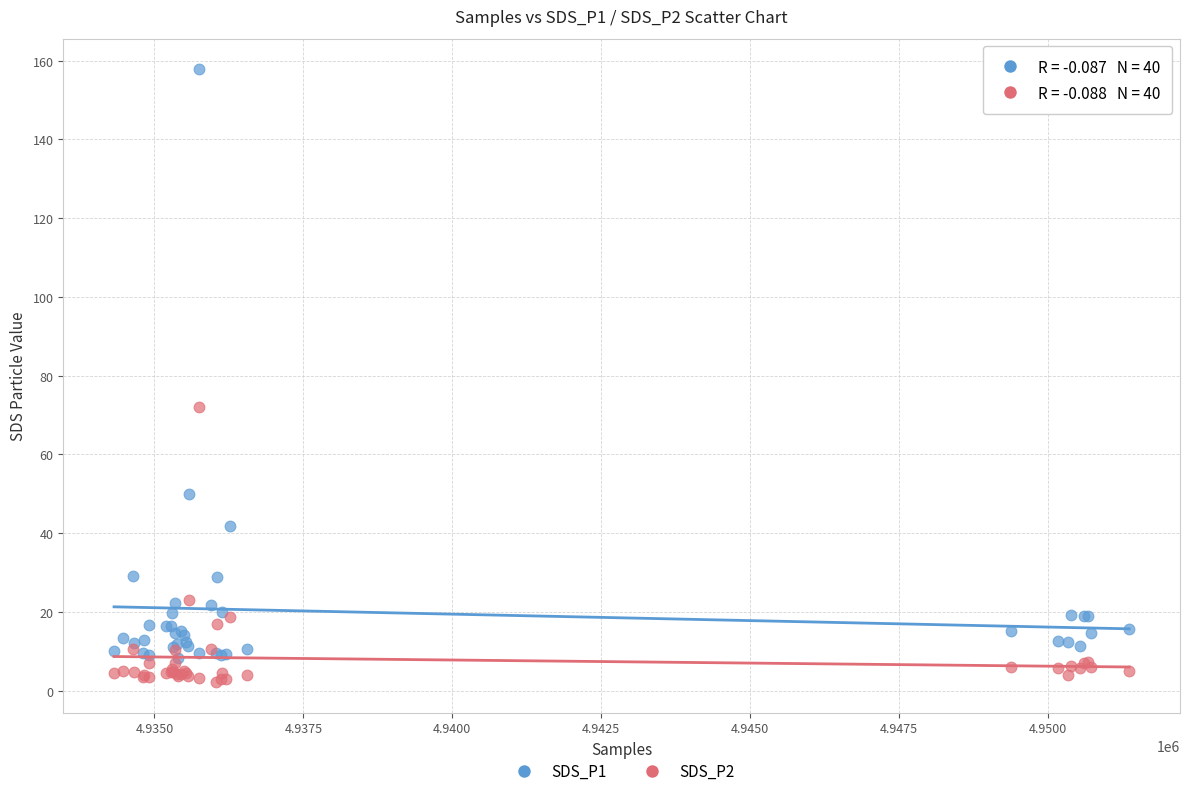

Across all series, what Y value is closest to 79?

72.0